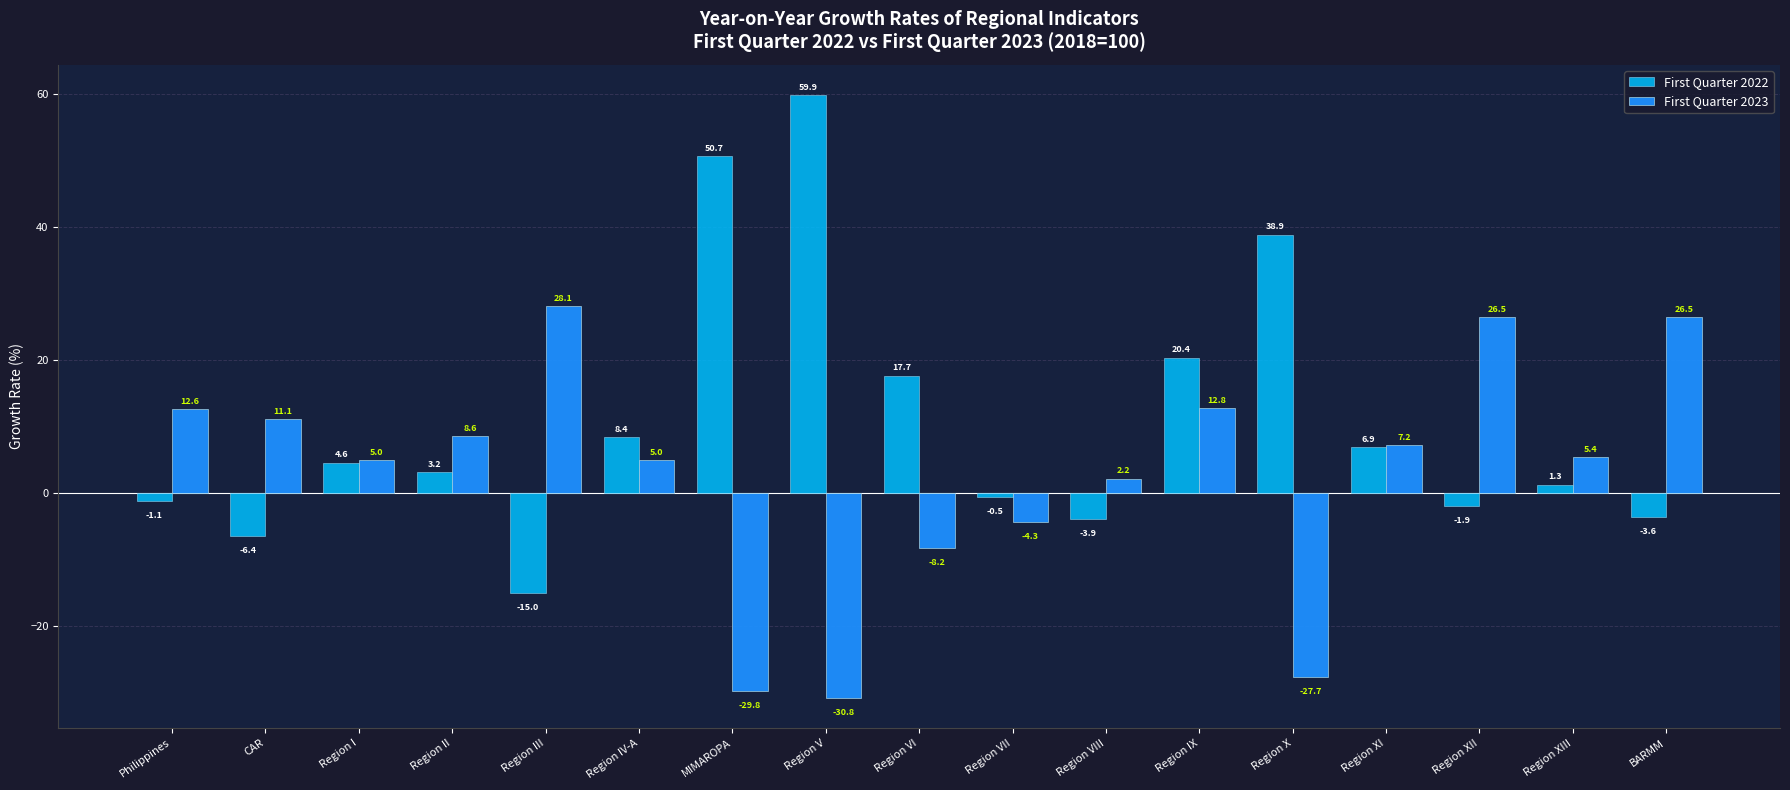

True or false: First Quarter 2023 has a value of 11.7 at Region XI.

False